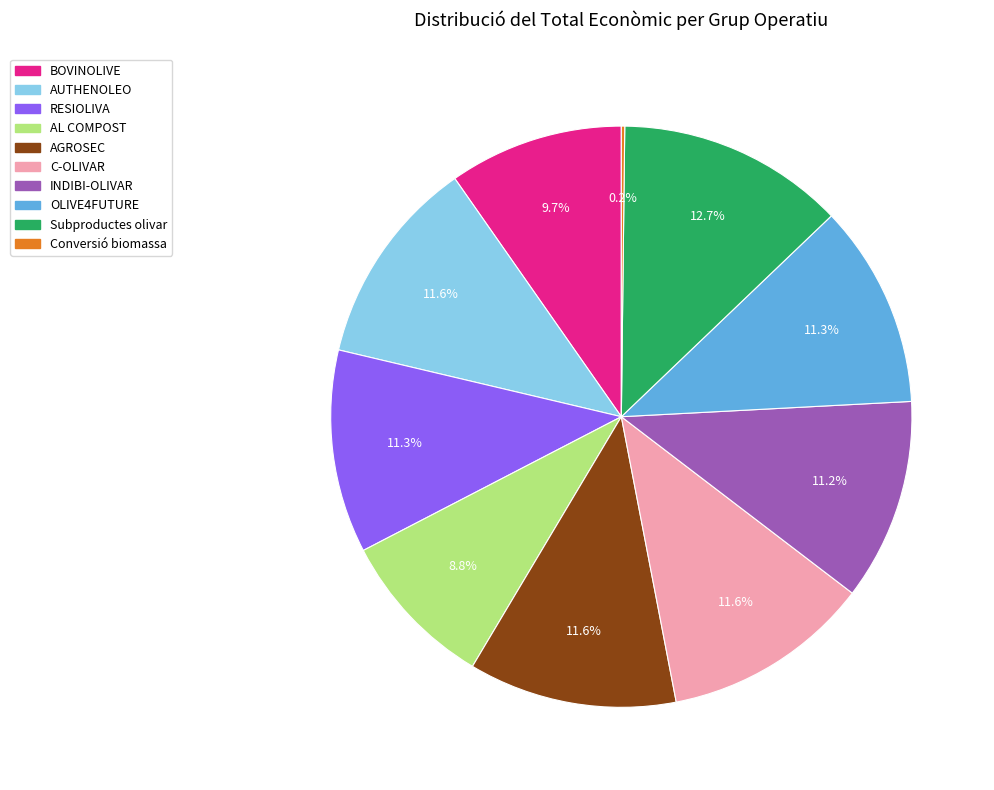

Does INDIBI-OLIVAR account for over 50% of the chart?

No